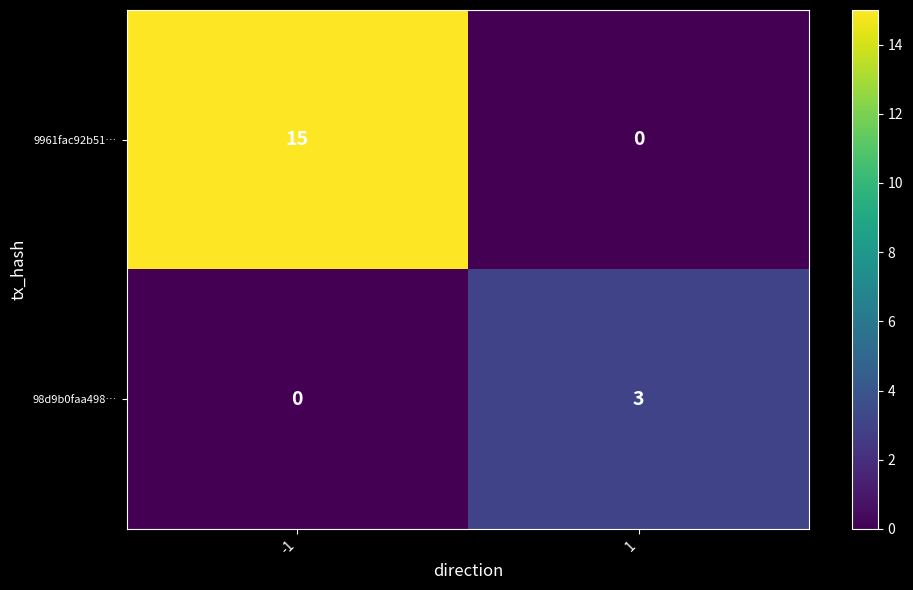

Is it true that 98d9b0faa498… equals 0 at -1?

True